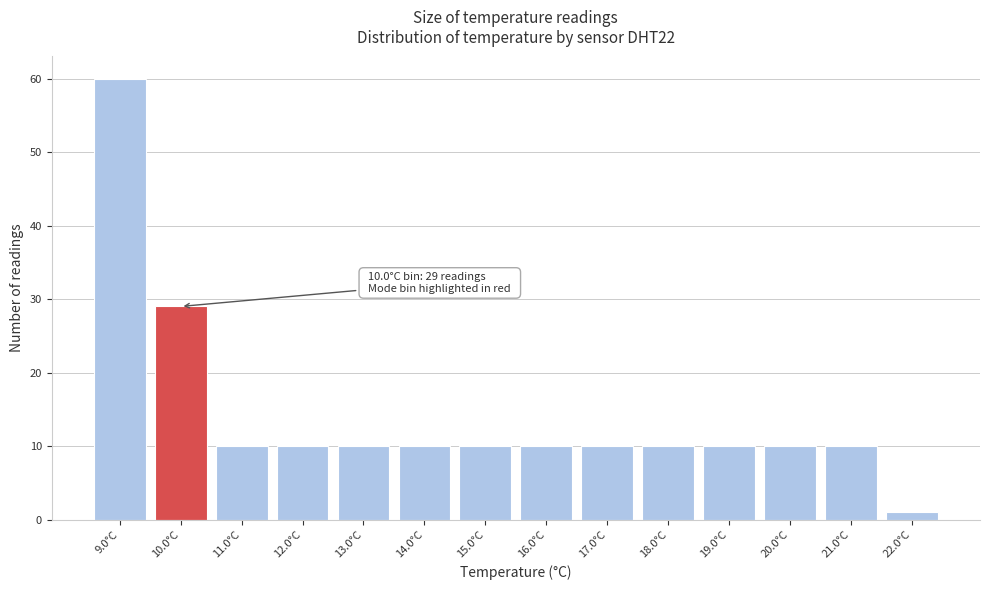

Reading left to right, list all the values displayed in this chart.

60	29	10	10	10	10	10	10	10	10	10	10	10	1